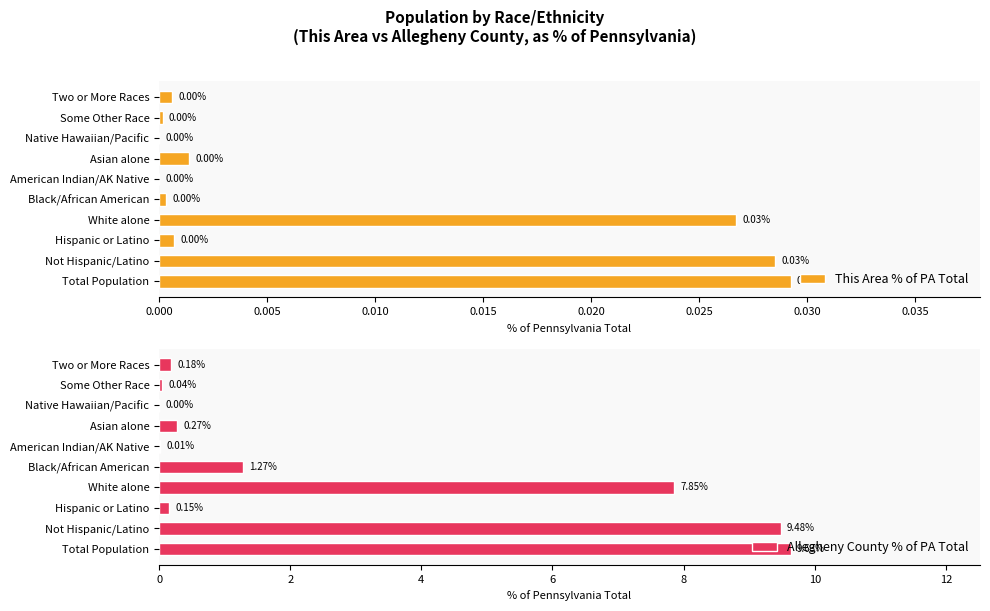

At which label is Allegheny County % of PA Total closest to 4?

Black/African American